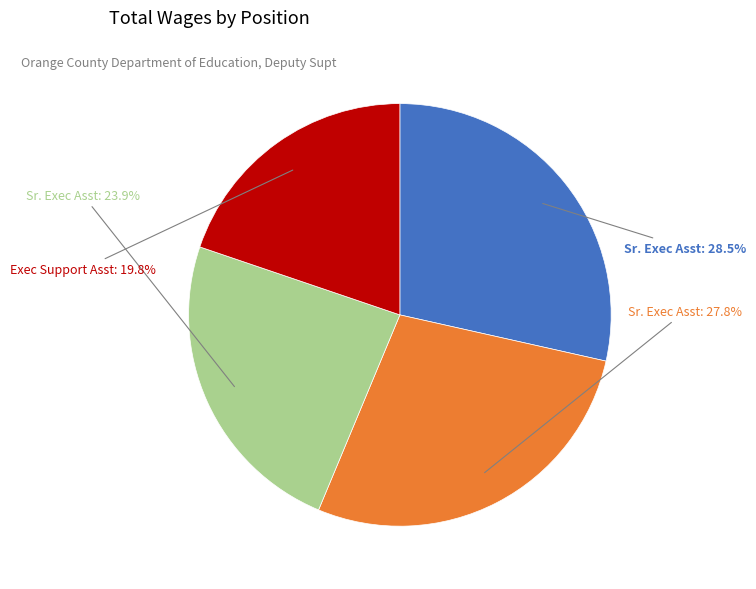

Is there any slice that represents more than half of the pie?

No